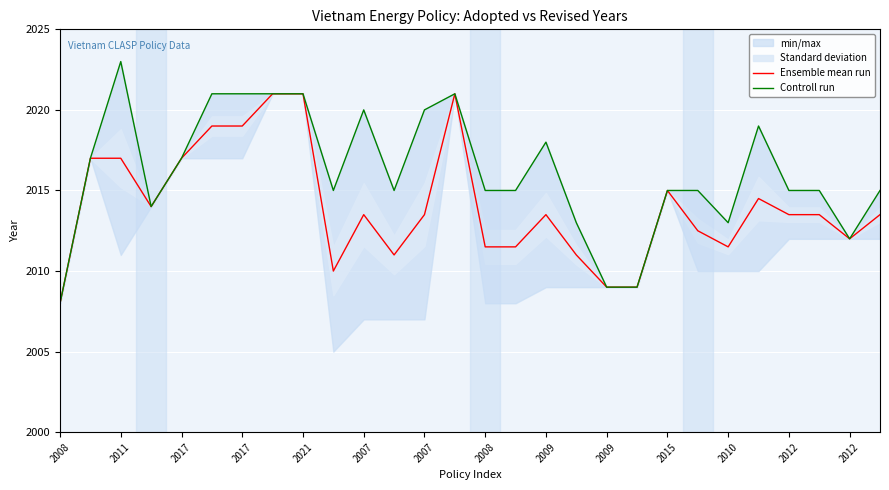

True or false: Controll run has a value of 711.0 at 15.

False